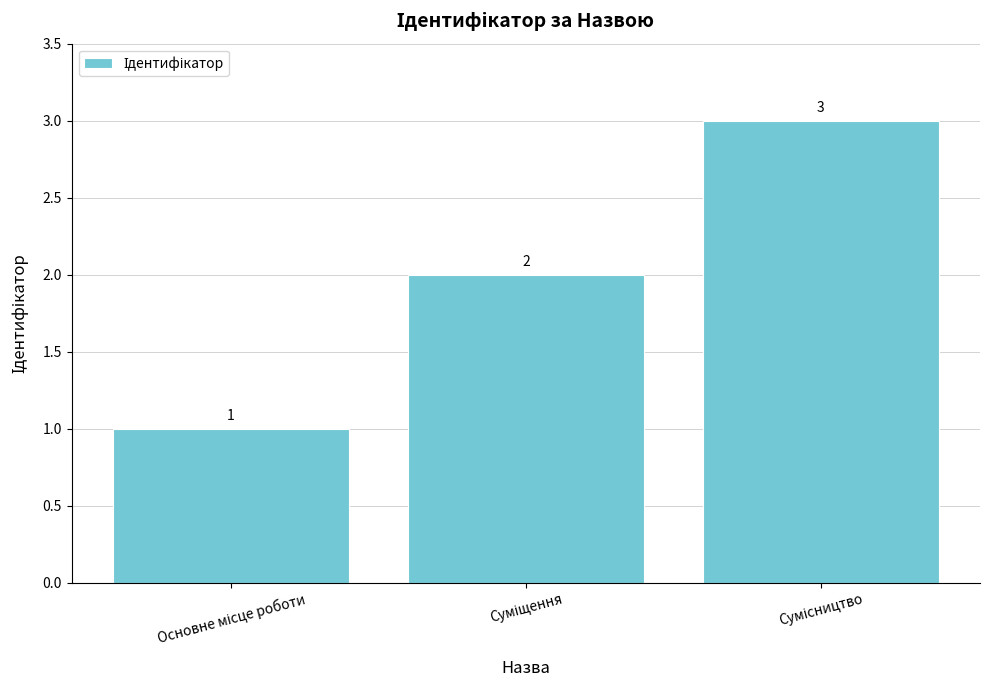

Count the values in the range 1 to 3.

3